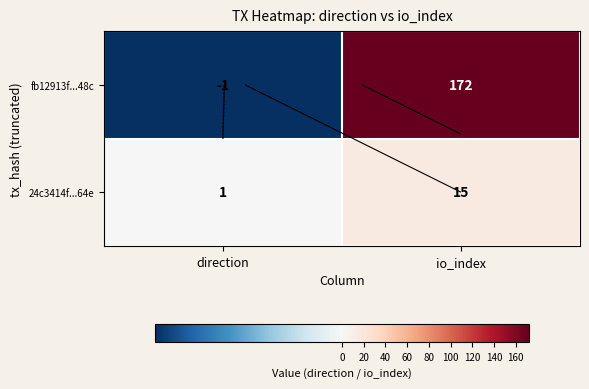

Count the fb12913f...48c values in the range -1 to 172.

2